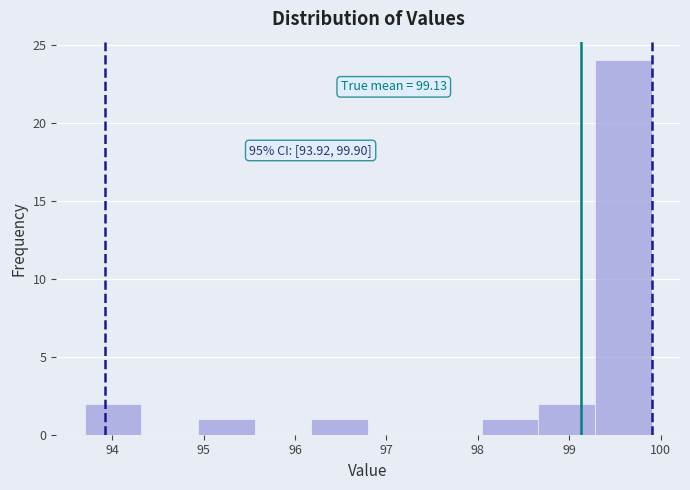

Which range on the x-axis has the tallest bar?

99.28 to 99.90